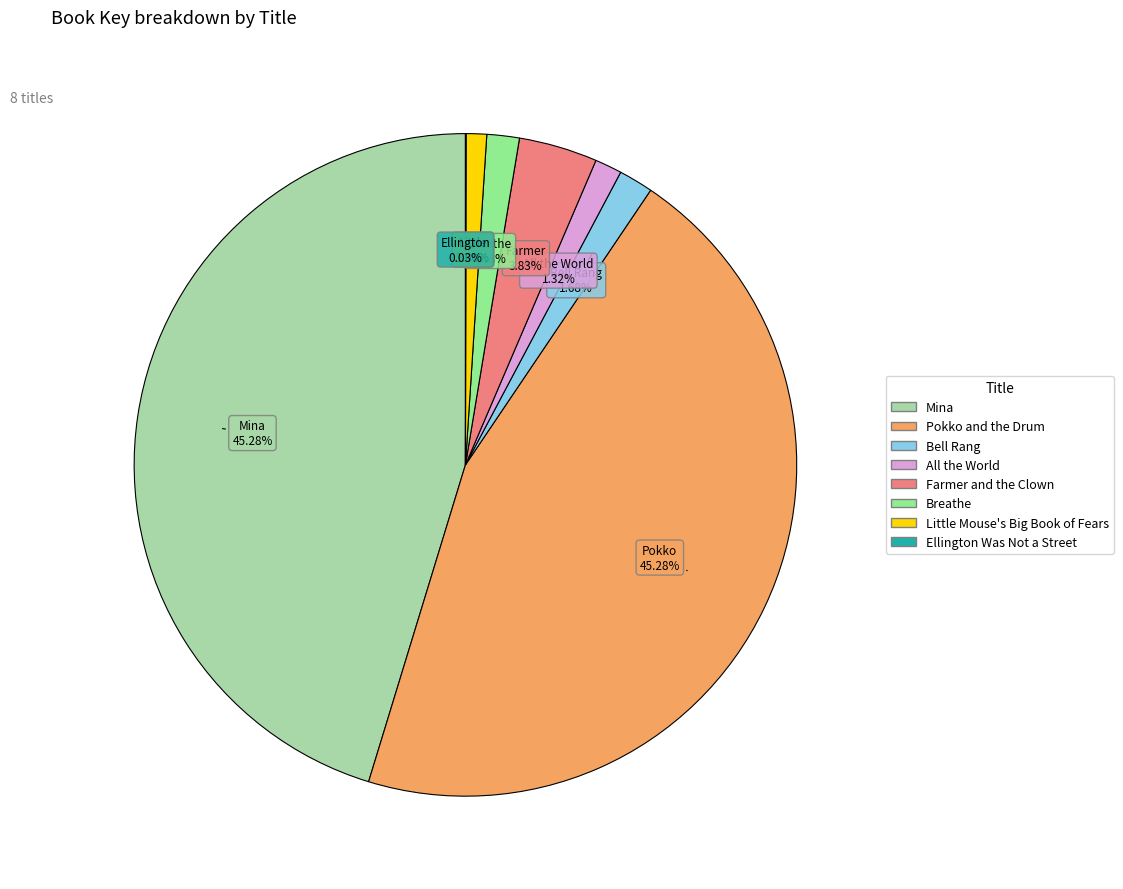

Is there any slice that represents more than half of the pie?

No